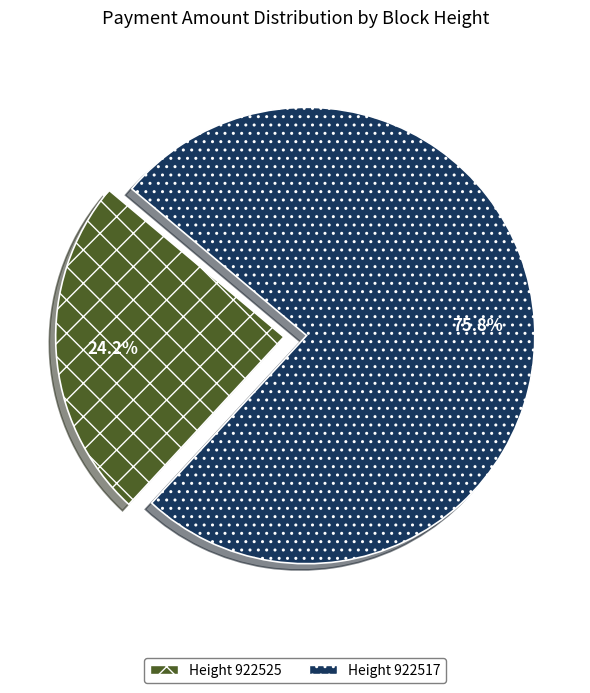

Count the number of slices in the pie.

2